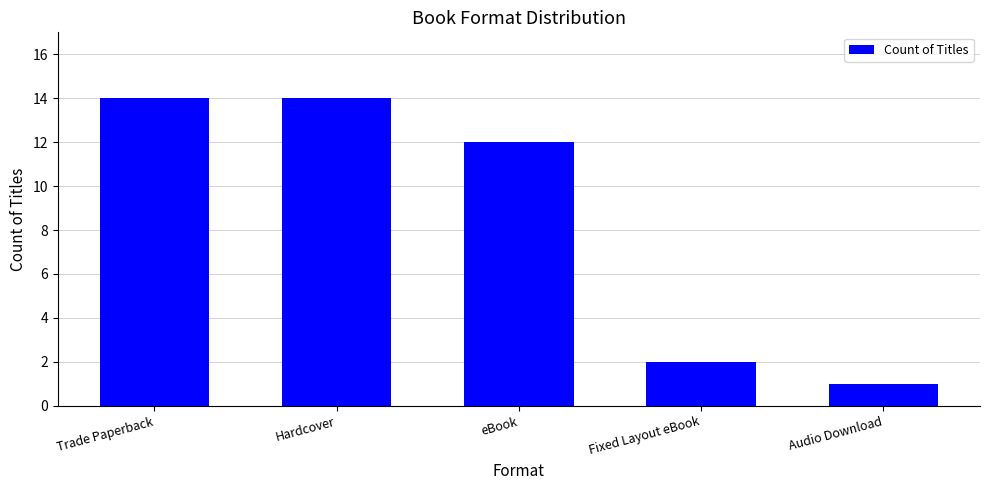

Does the chart contain stacked bars?

No